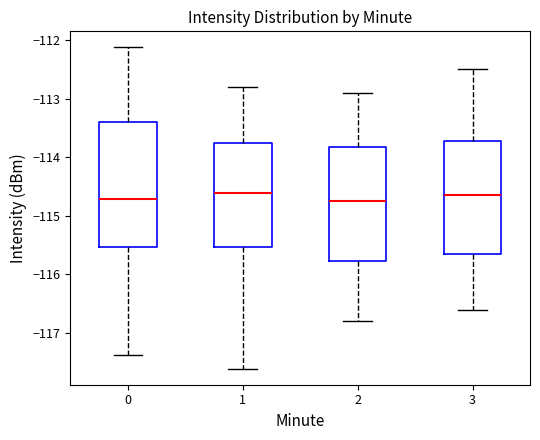

Reading left to right, transcribe this box plot: for each box, give where its median line is, the range the box spans, and where its two whiskers end, as read against the y-axis. The values are not printed on the chart, so give them approximately, as read against the axis.

0: median -114.7, box -115.5 to -113.4, whiskers -117.4 to -112.1
1: median -114.6, box -115.5 to -113.8, whiskers -117.6 to -112.8
2: median -114.7, box -115.8 to -113.8, whiskers -116.8 to -112.9
3: median -114.6, box -115.6 to -113.7, whiskers -116.6 to -112.5